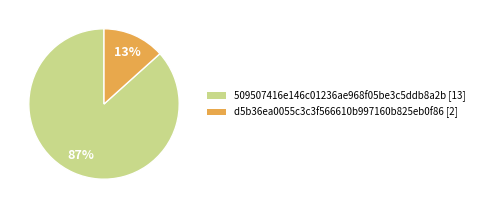

Is there a majority slice in this chart?

Yes